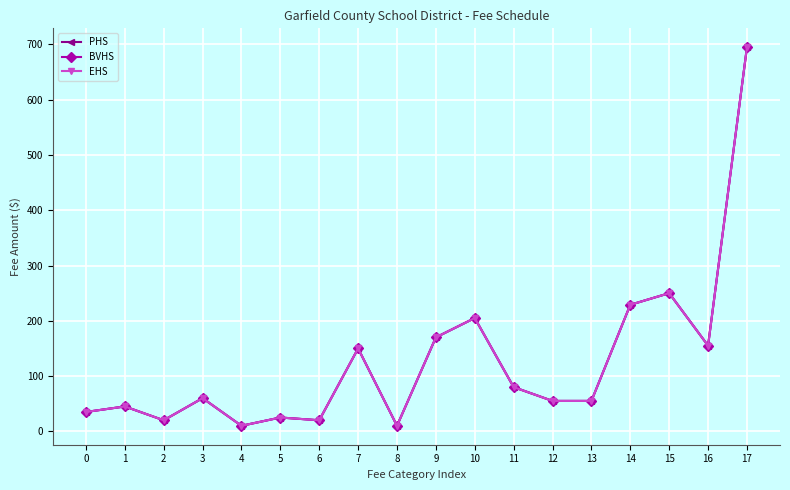

What is the value of the BVHS point at the 11th from the left?

205